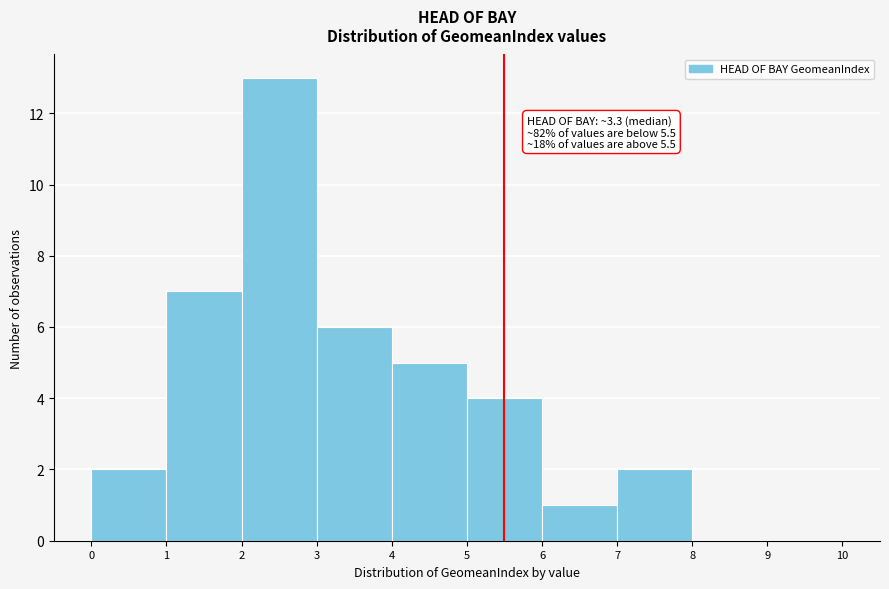

Over which range of the x-axis is the bar tallest?

2 to 3